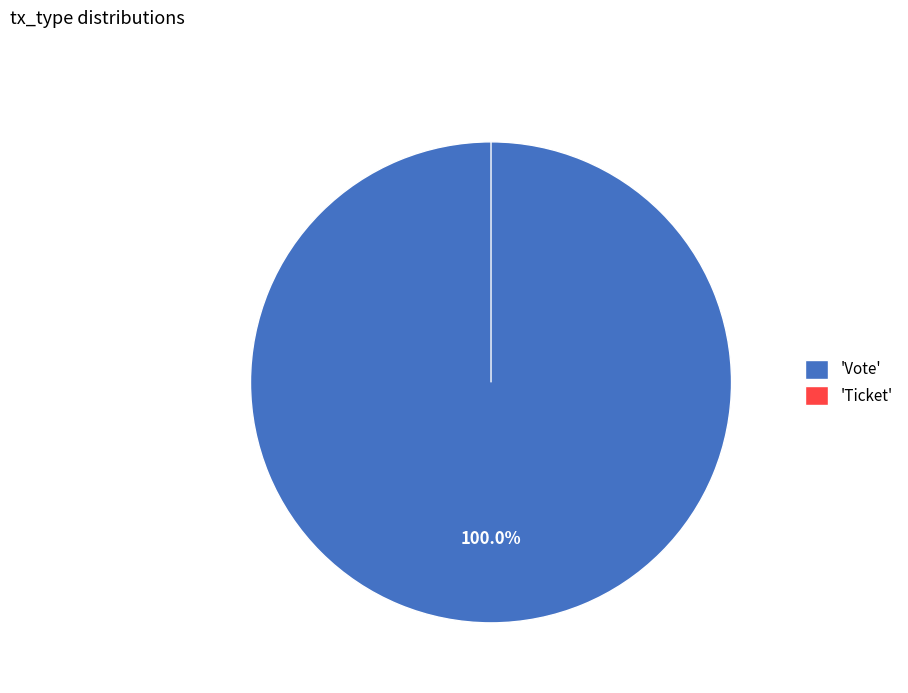

Which slice is the smallest?

Ticket